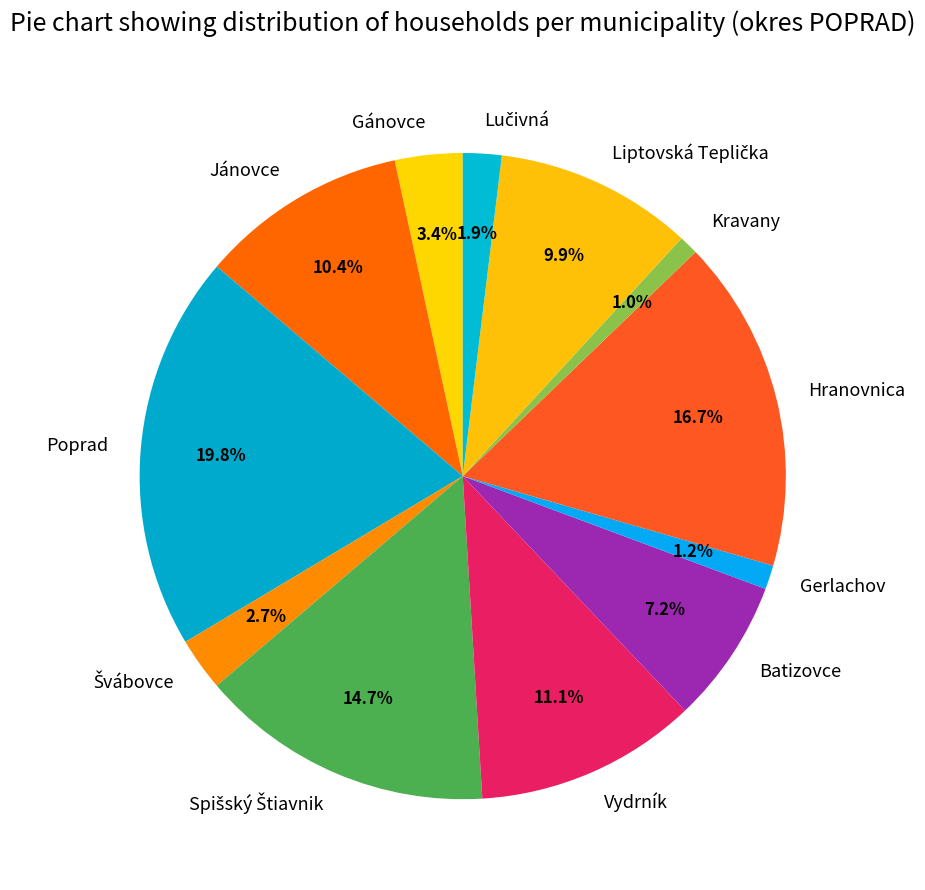

Count the number of slices in the pie.

12